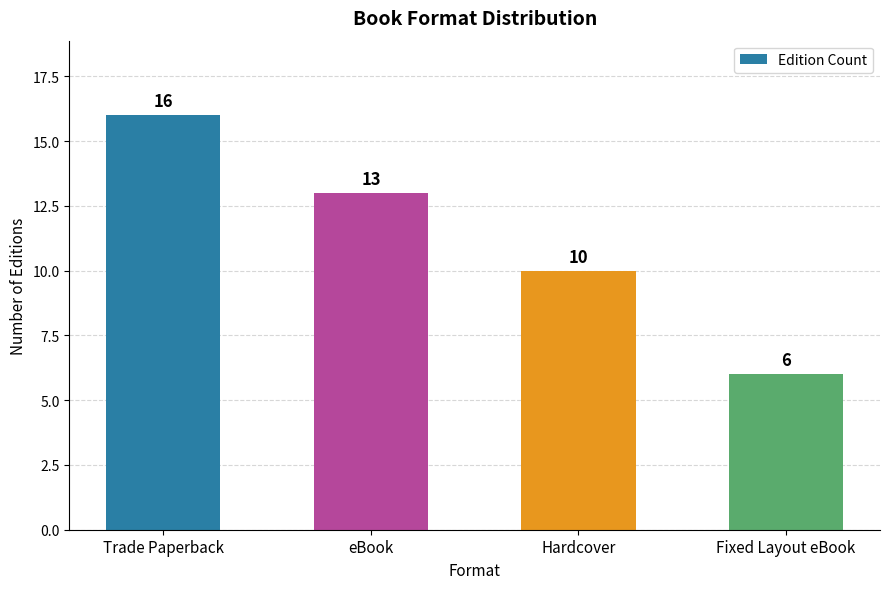

What is the value of the 2nd bar from the left?

13